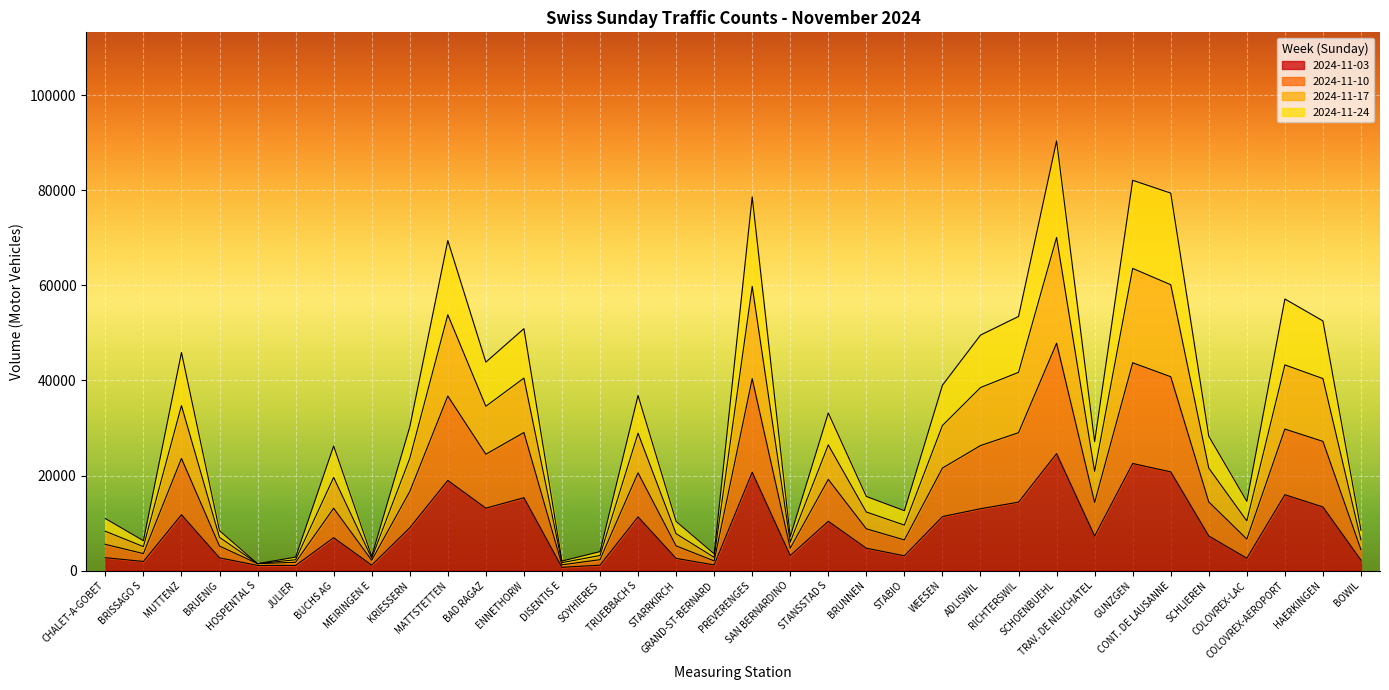

Is the value of 2024-11-24 at SCHLIEREN greater than the value of 2024-11-17 at COLOVREX-AEROPORT?

No